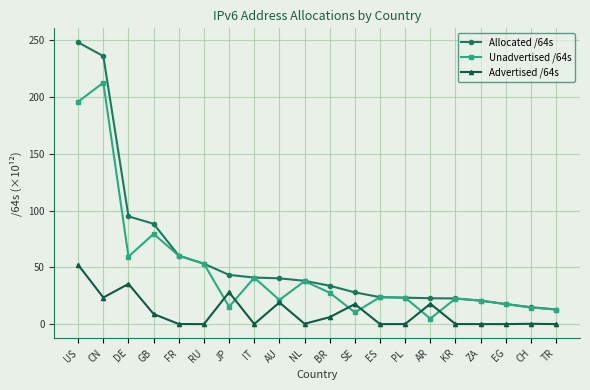

What is the label of the 1st point from the left?

US